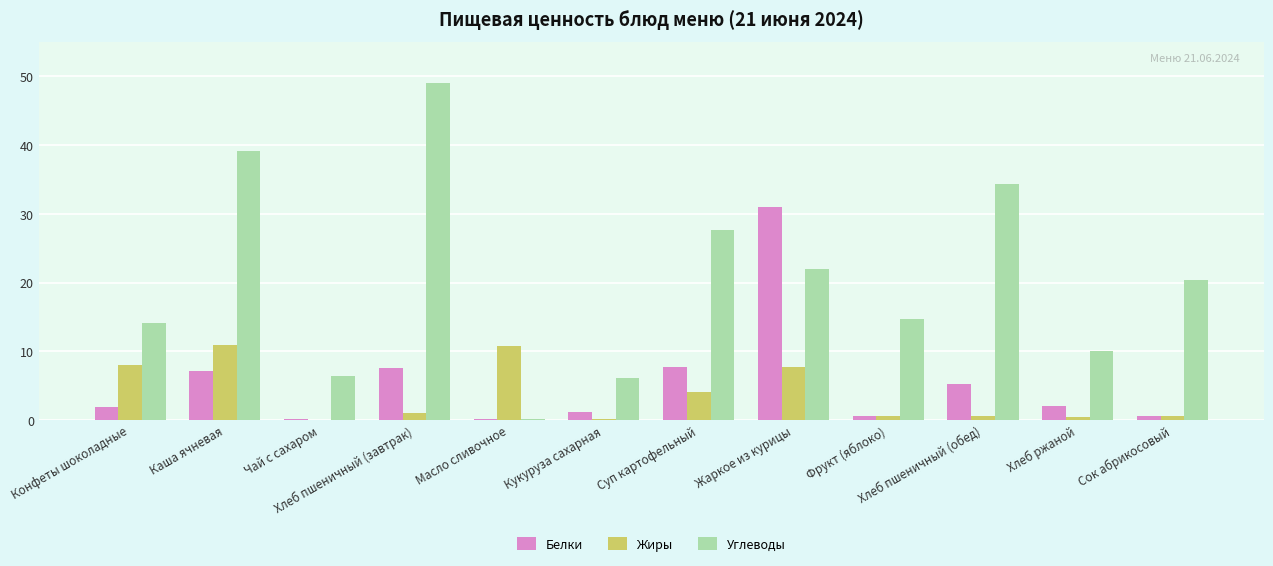

Between Суп картофельный and Фрукт (яблоко), which series saw the biggest shift?

Углеводы